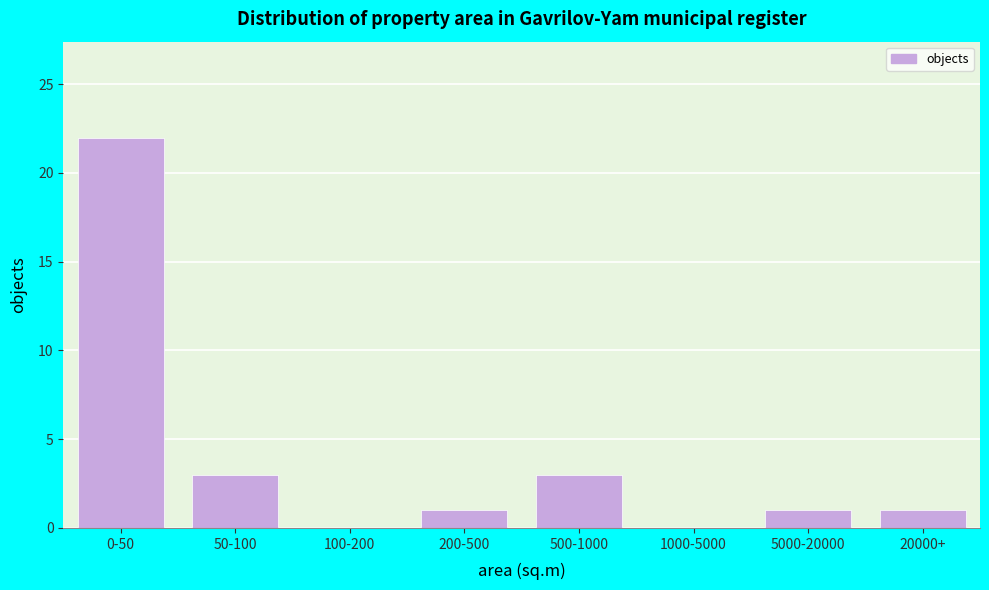

Reading left to right, transcribe all the data shown in this chart.

0-50=22	50-100=3	100-200=0	200-500=1	500-1000=3	1000-5000=0	5000-20000=1	20000+=1